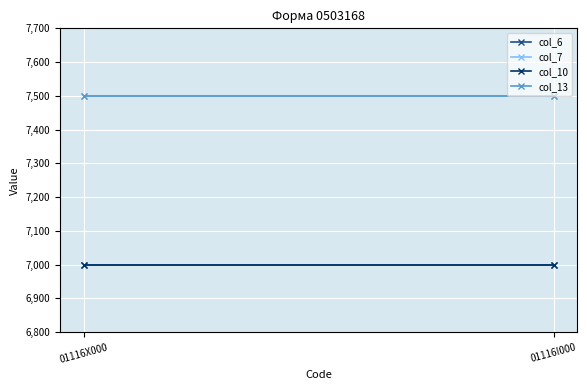

At which category is the sum across all series the highest?

01116Х000